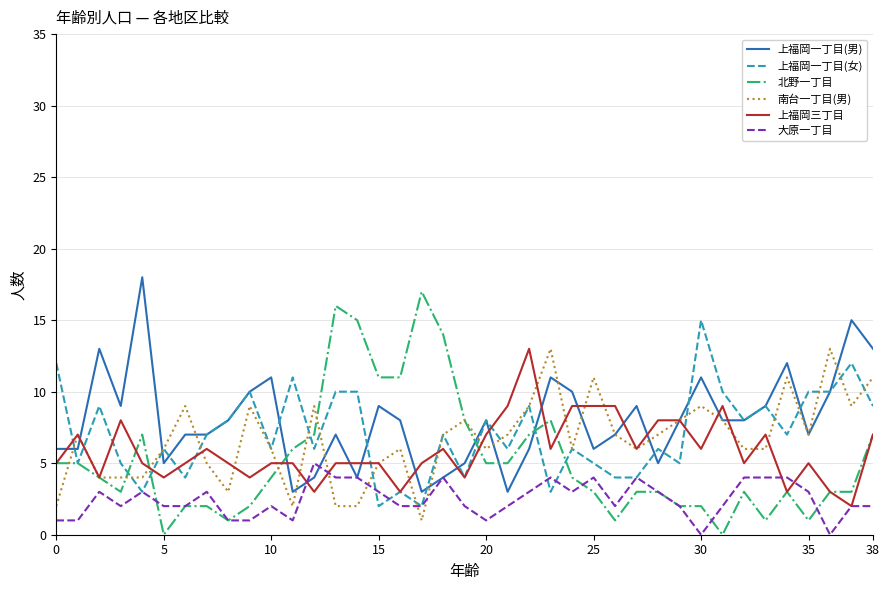

What is the highest value of the 北野一丁目 series?

17